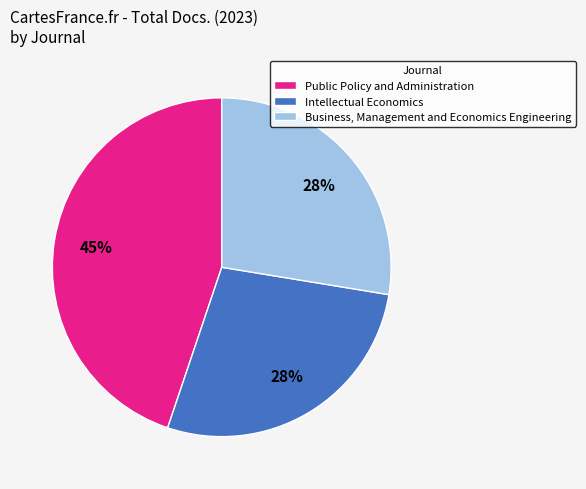

To the nearest percent, what is the difference between the largest and smallest slice percentages?

17%